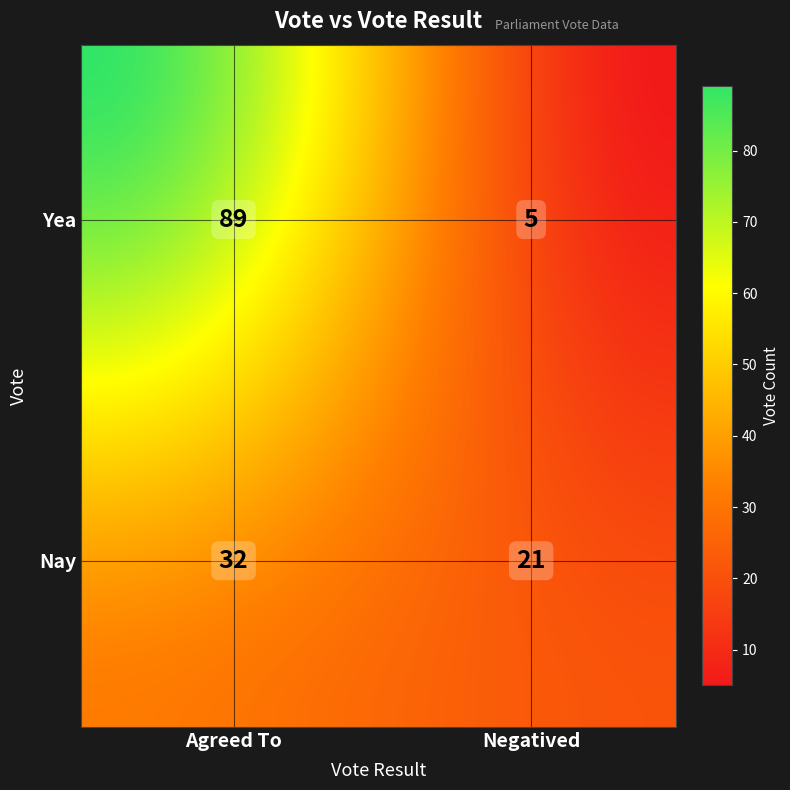

Rank the categories by value from highest to lowest.

Yea_Agreed To, Nay_Agreed To, Nay_Negatived, Yea_Negatived